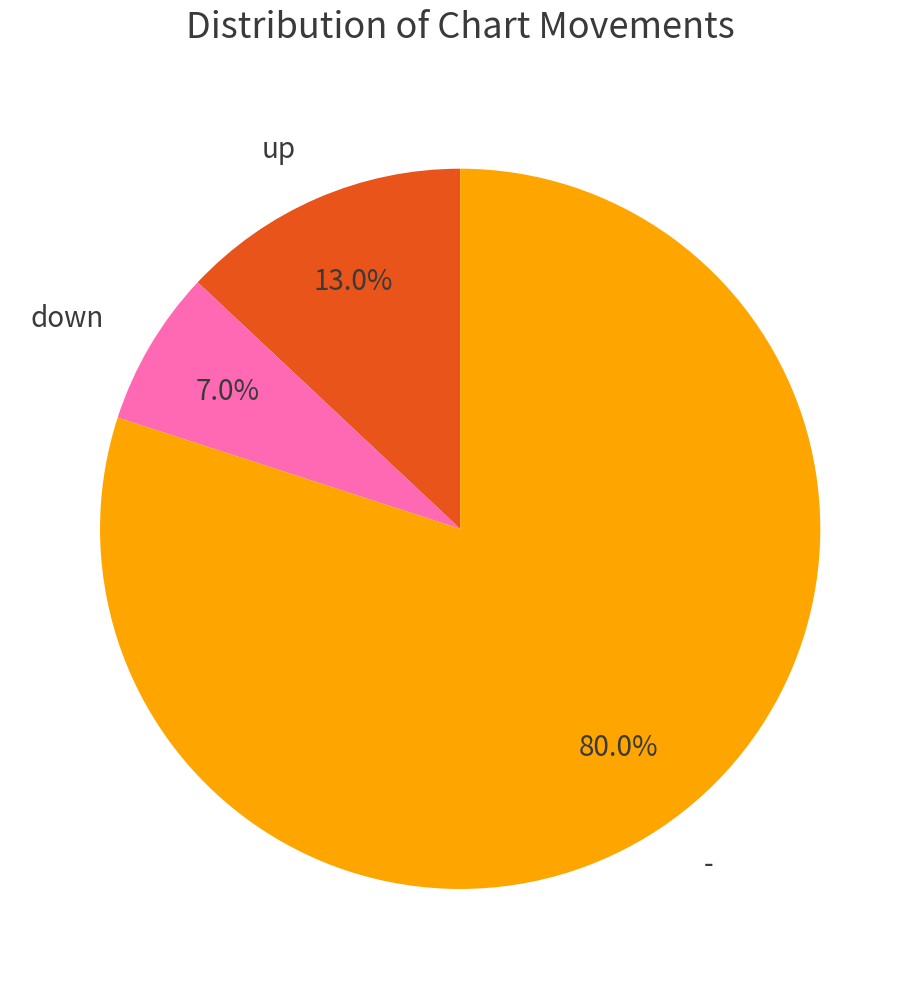

What is the majority slice?

-